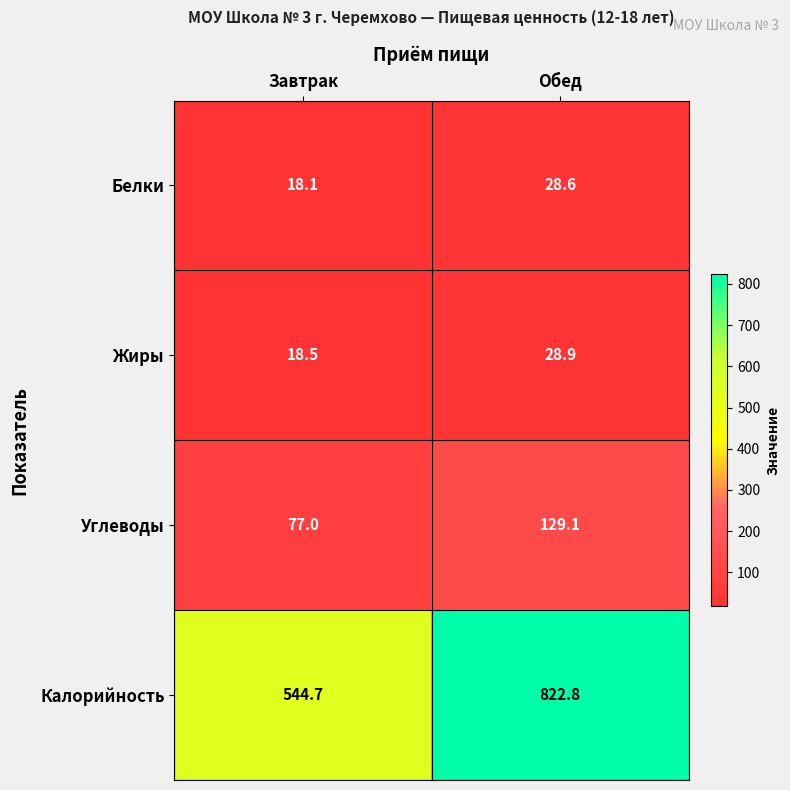

What is the maximum value shown in the chart?

822.8